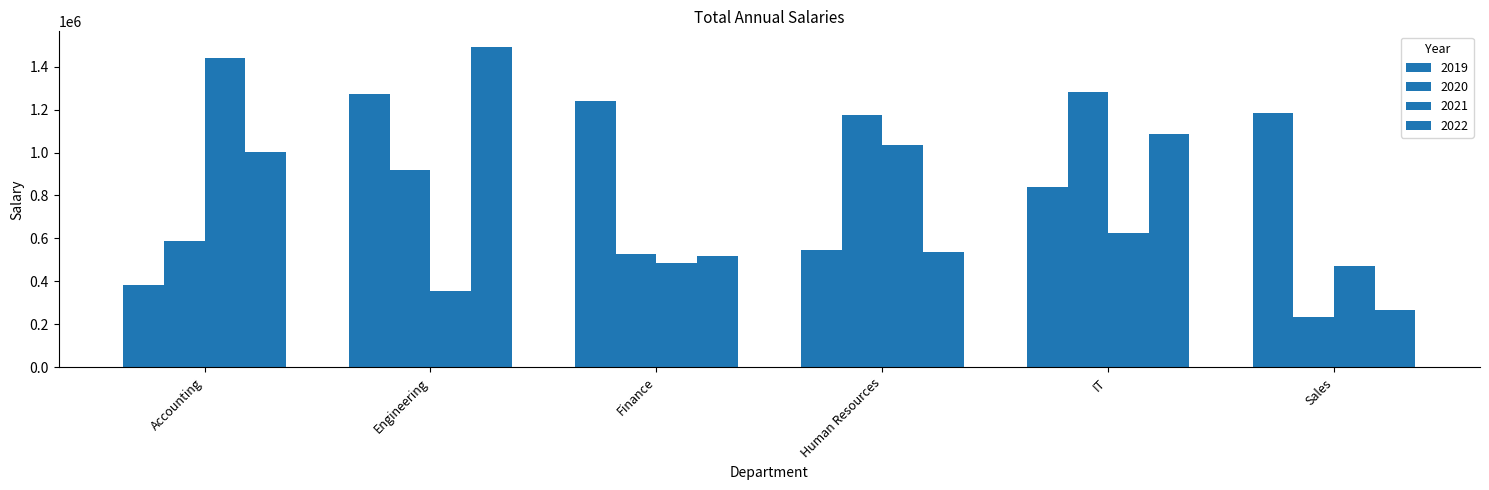

How many bars are there in each group?

4